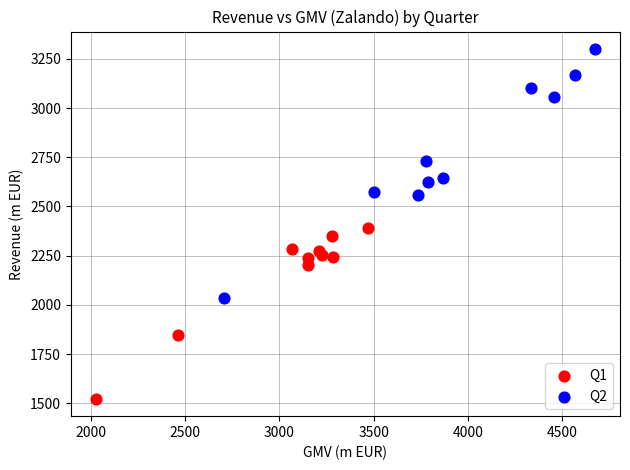

Which series contains the lowest Y value?

Q1